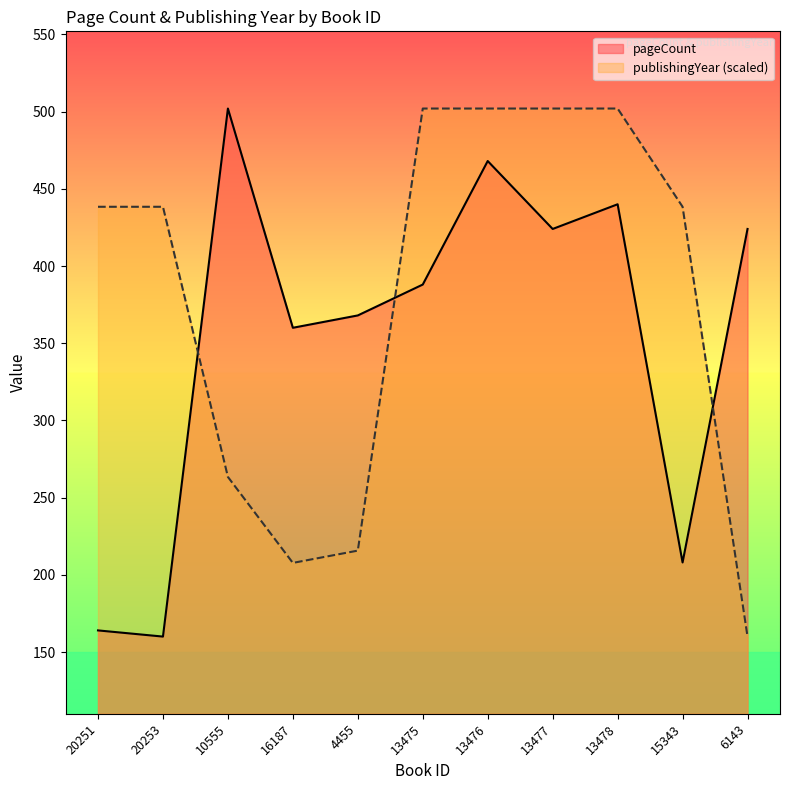

Is it true that publishingYear equals 502.0 at 13476?

True